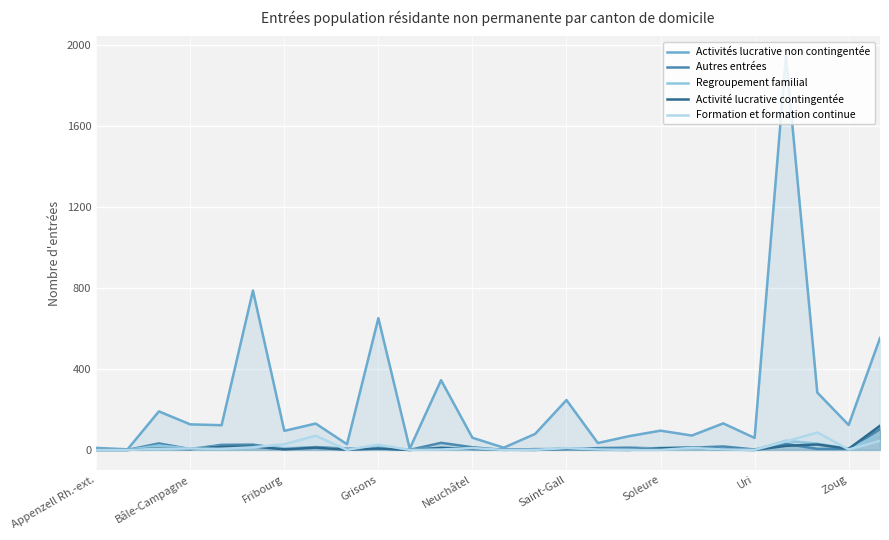

In Formation et formation continue, how many points are lower than both neighbors (excluding endpoints)?

5